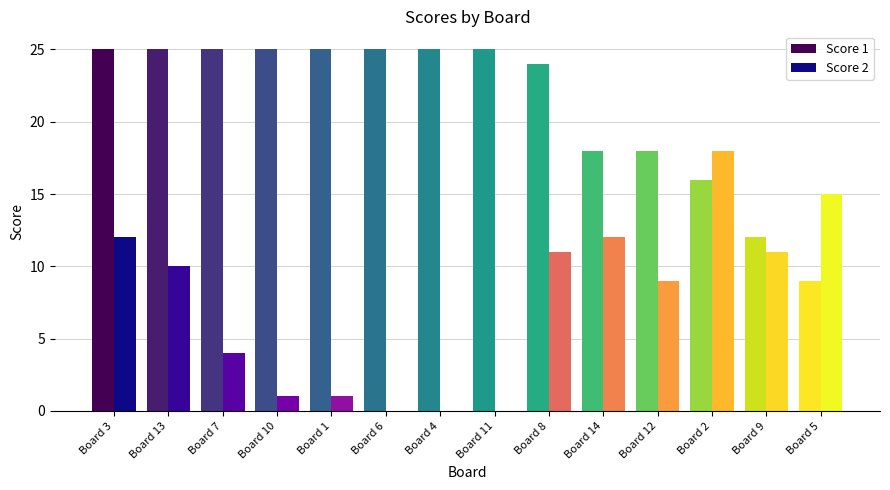

Which series changed the most between Board 7 and Board 1?

Score 2